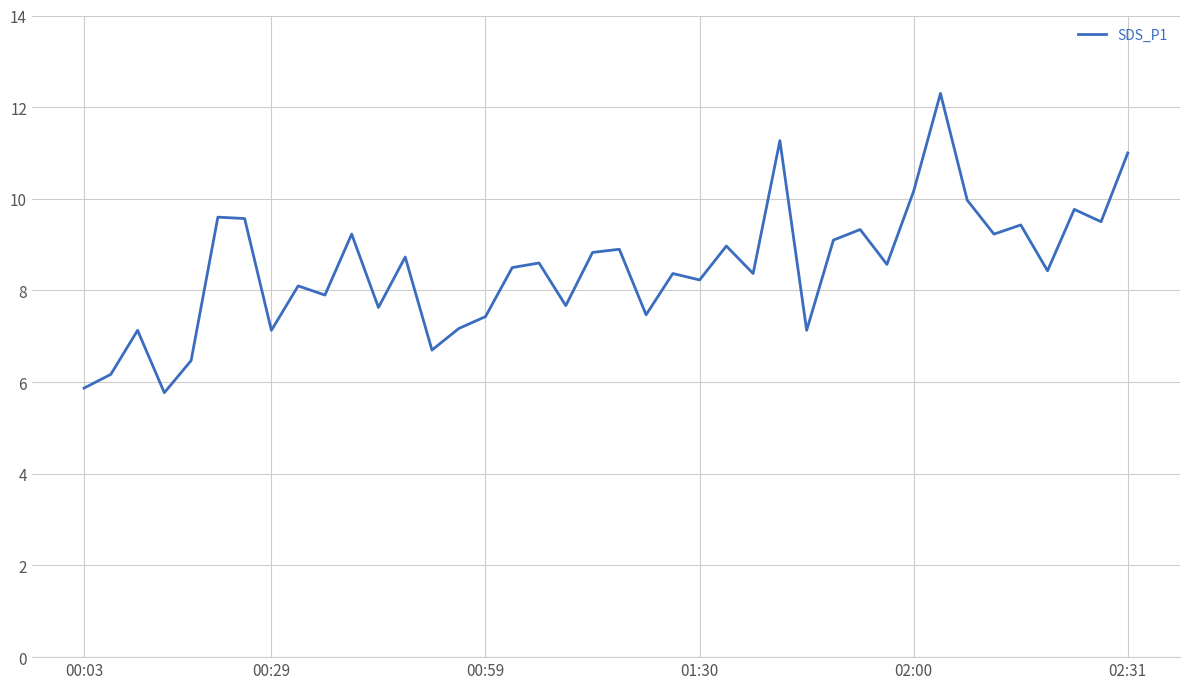

What is the greatest value displayed?

12.3